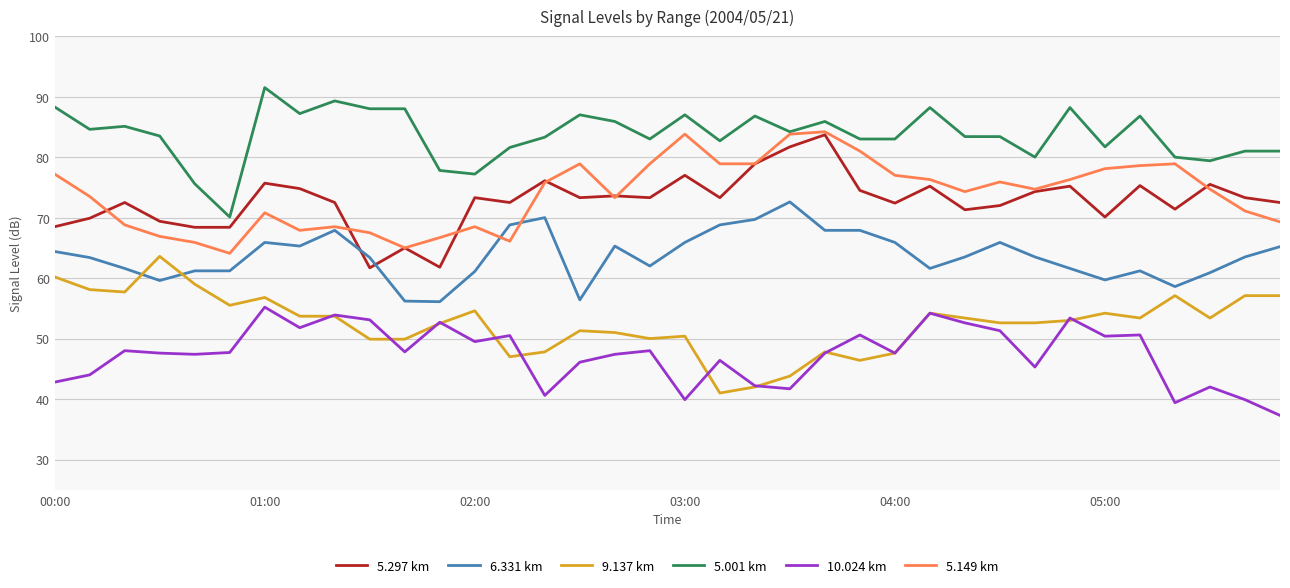

Which series has the largest total across all categories?

5.001 km